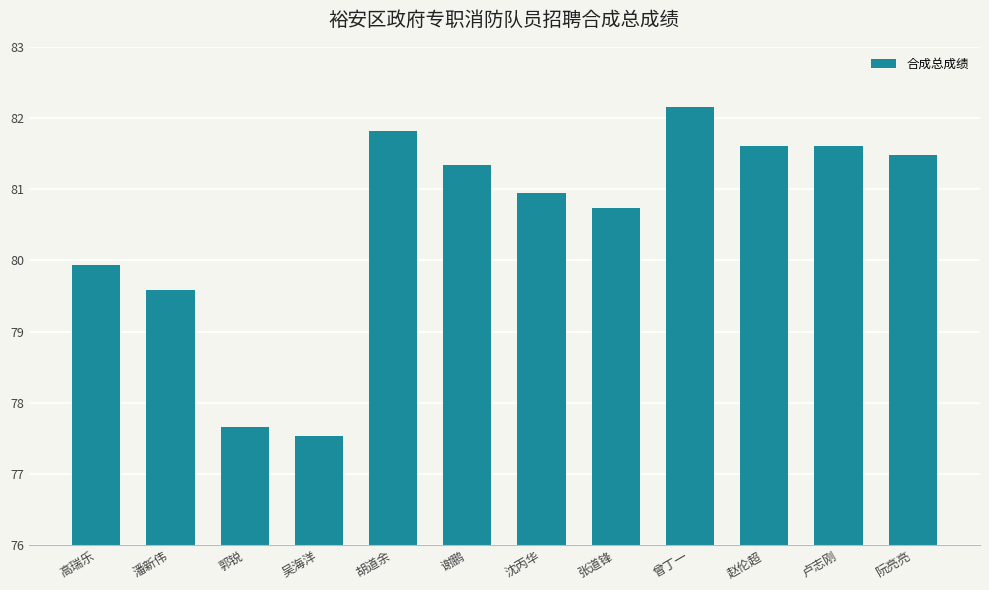

What is the average value?

80.5